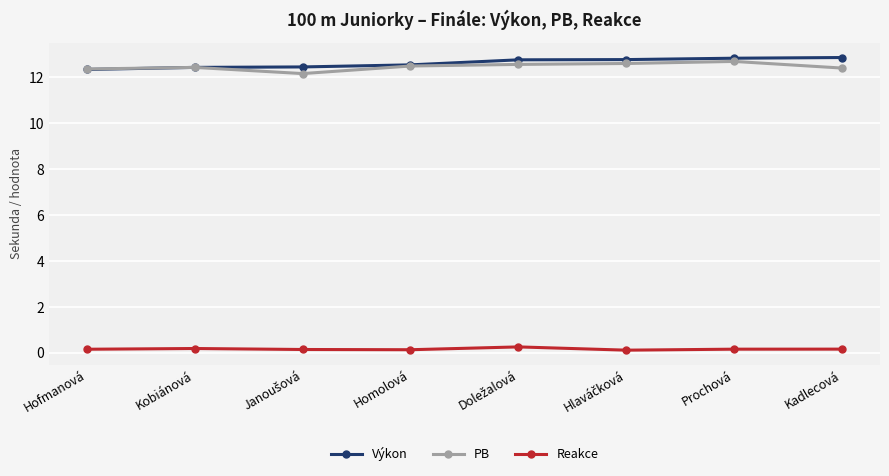

Is it true that Výkon equals 12.4 at Kobiánová?

True